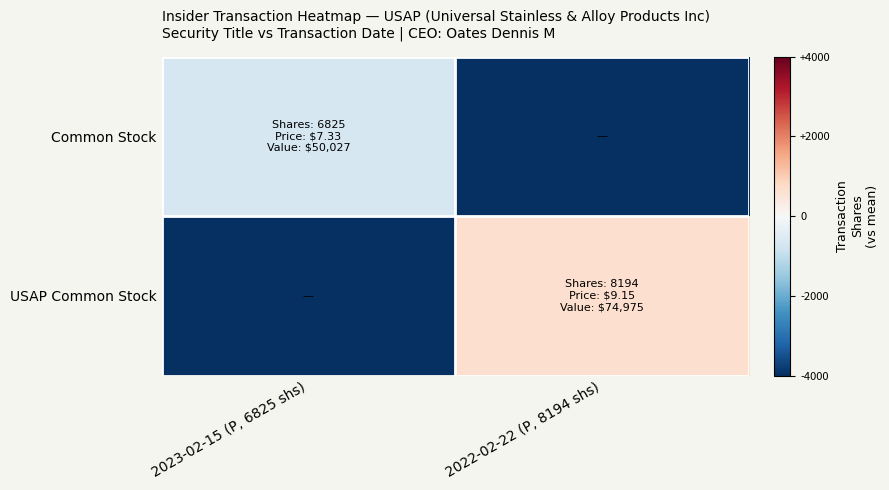

Which series has the widest spread of values?

USAP Common Stock